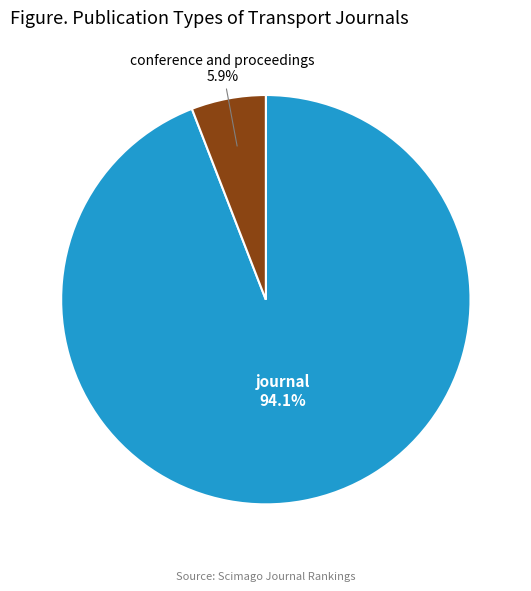

Between journal and conference and proceedings, which is larger?

journal